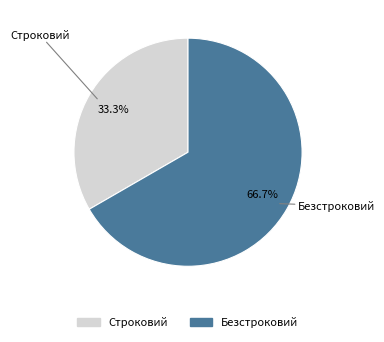

True or false: Безстроковий accounts for 67% of the total.

True